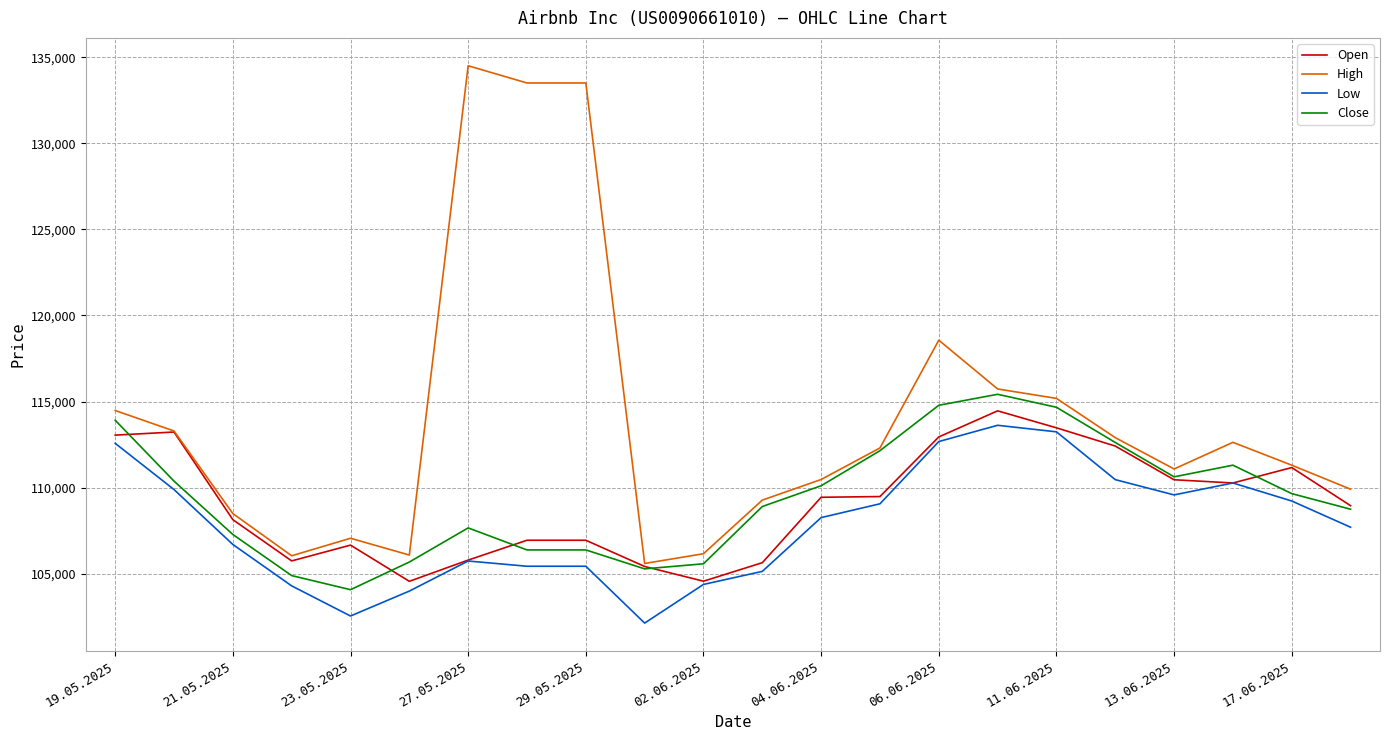

Which series has the largest total across all categories?

High